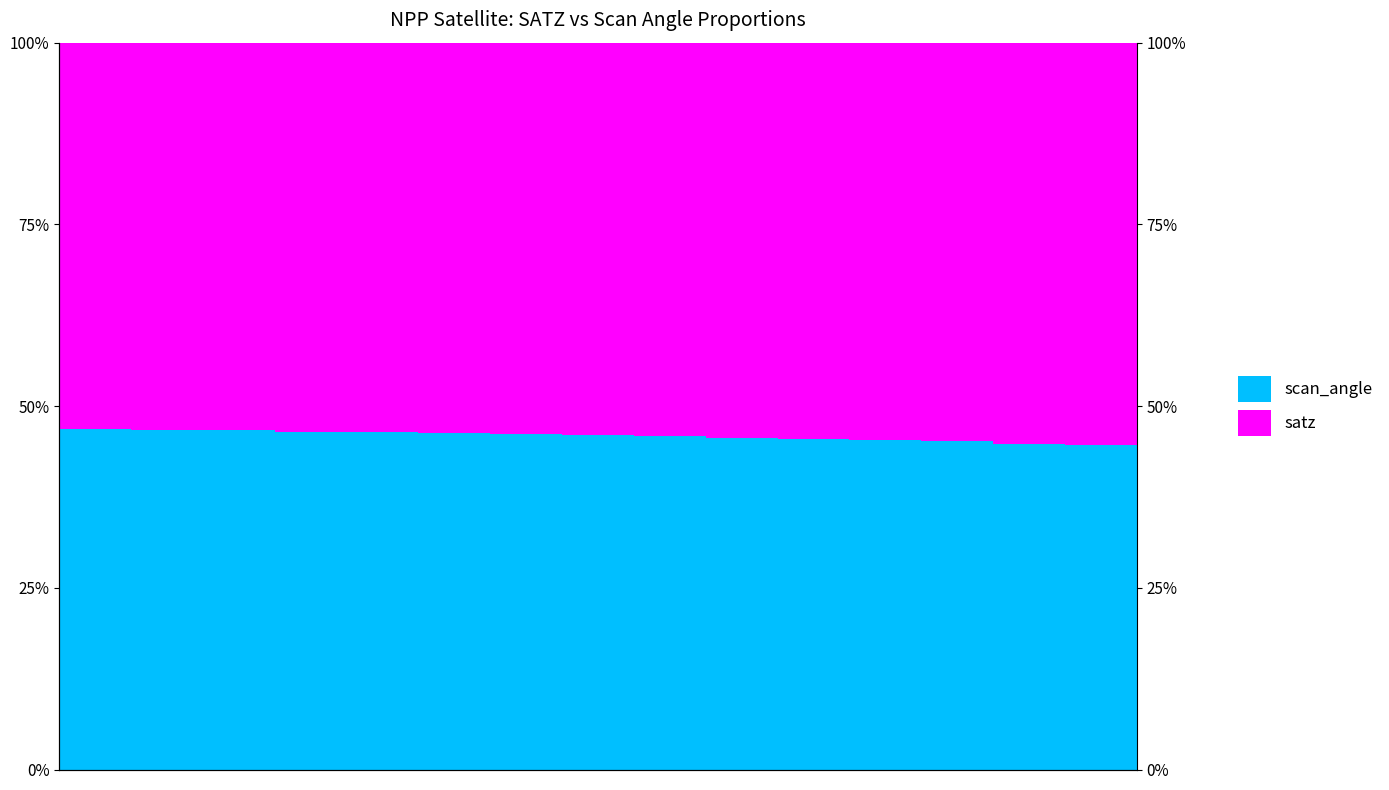

What is the average value of the scan_angle series?

45.9